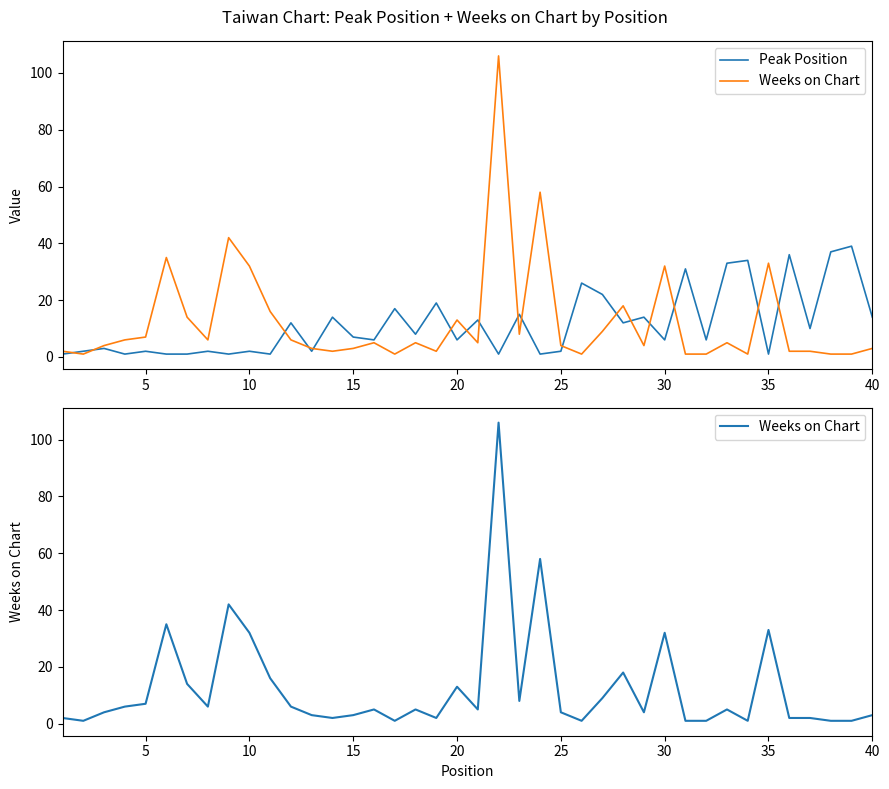

What is the value of the Peak Position point at the 15th from the left?

7